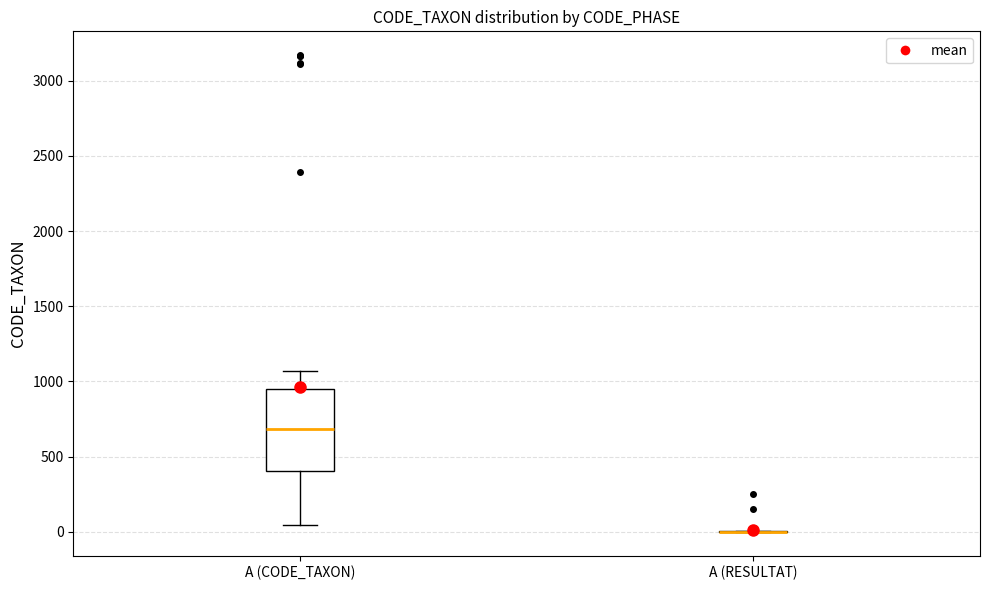

Reading left to right, transcribe this box plot: for each box, give where its median line is, the range the box spans, and where its two whiskers end, as read against the y-axis. The values are not printed on the chart, so give them approximately, as read against the axis.

A (CODE_TAXON): median 700, box 400 to 950, whiskers 50 to 1050
A (RESULTAT): box collapsed to a line at 0, whiskers 0 to 0